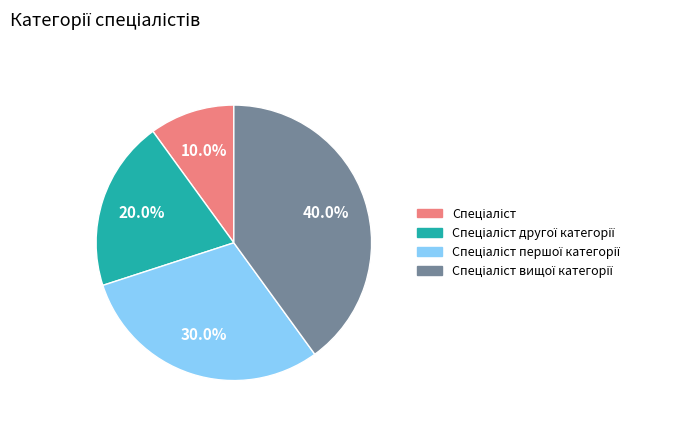

Is there a majority slice in this chart?

No